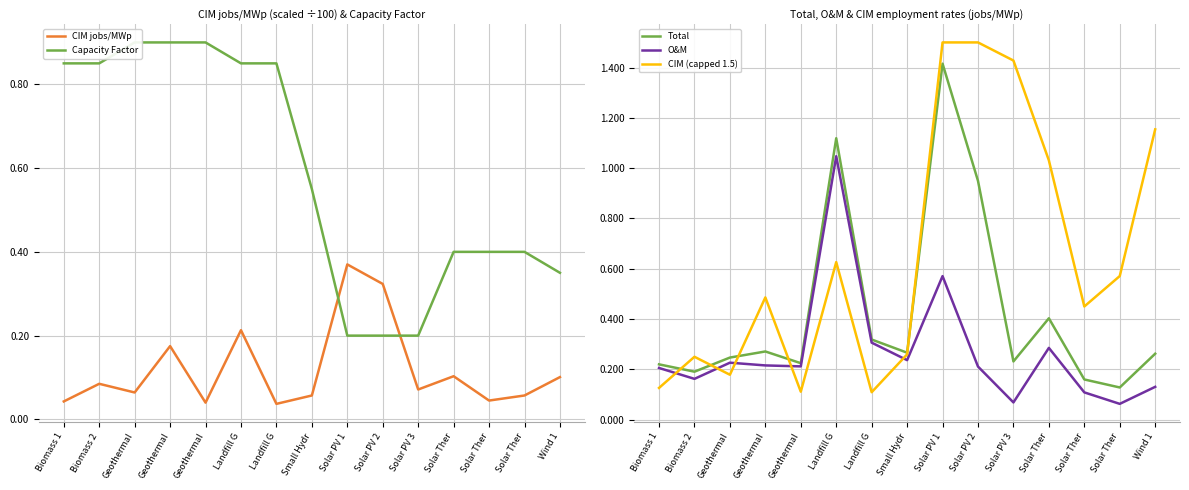

List the labels in order of O&M value, smallest first.

Solar Ther, Solar PV 3, Solar Ther, Wind 1, Biomass 2, Biomass 1, Solar PV 2, Geothermal, Geothermal, Geothermal, Small Hydr, Solar Ther, Landfill G, Solar PV 1, Landfill G